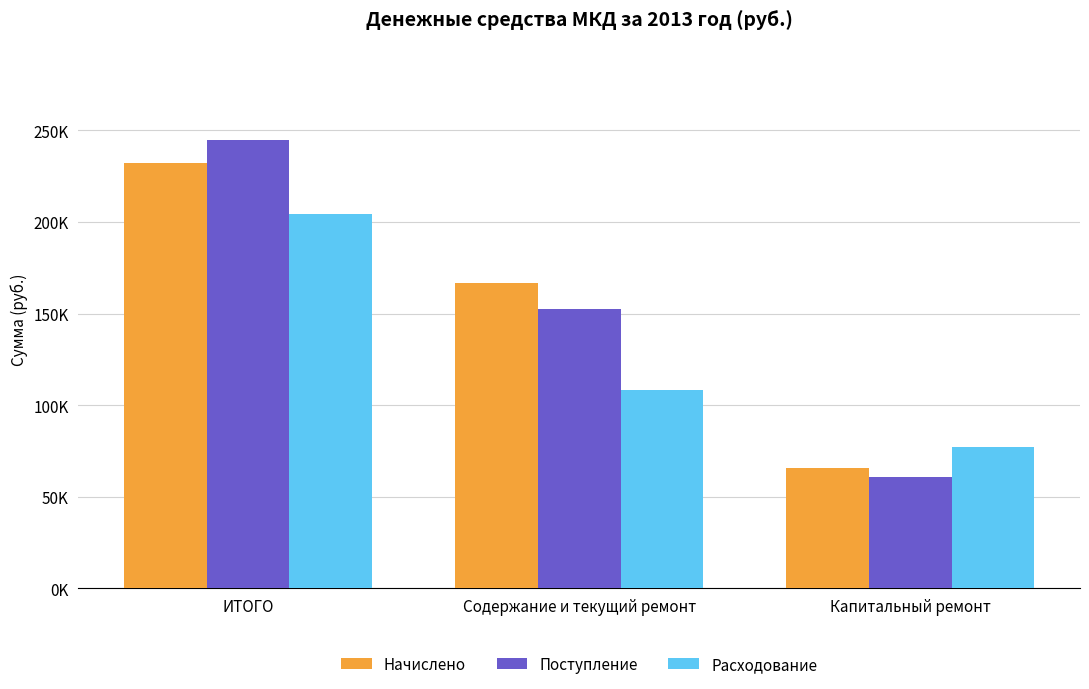

What are all the series names shown in the legend?

Начислено, Поступление, Расходование